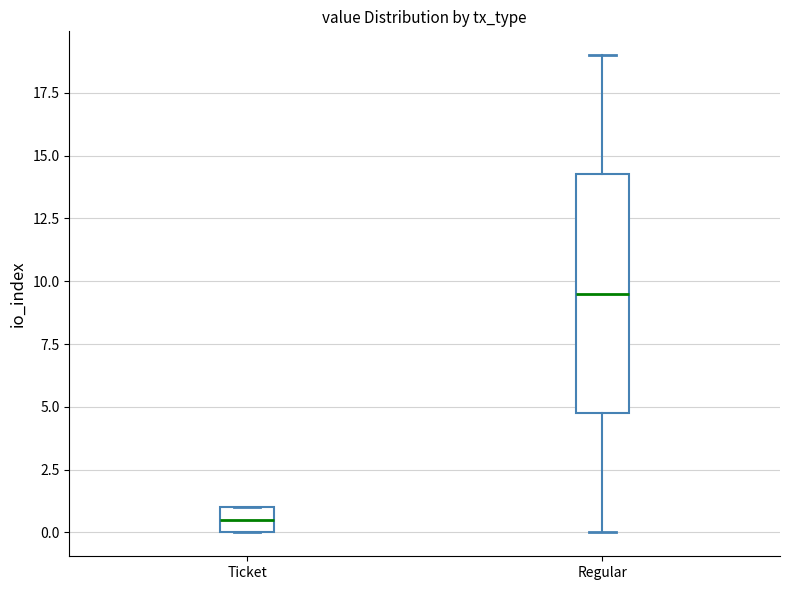

Which box's median line is the lowest?

Ticket